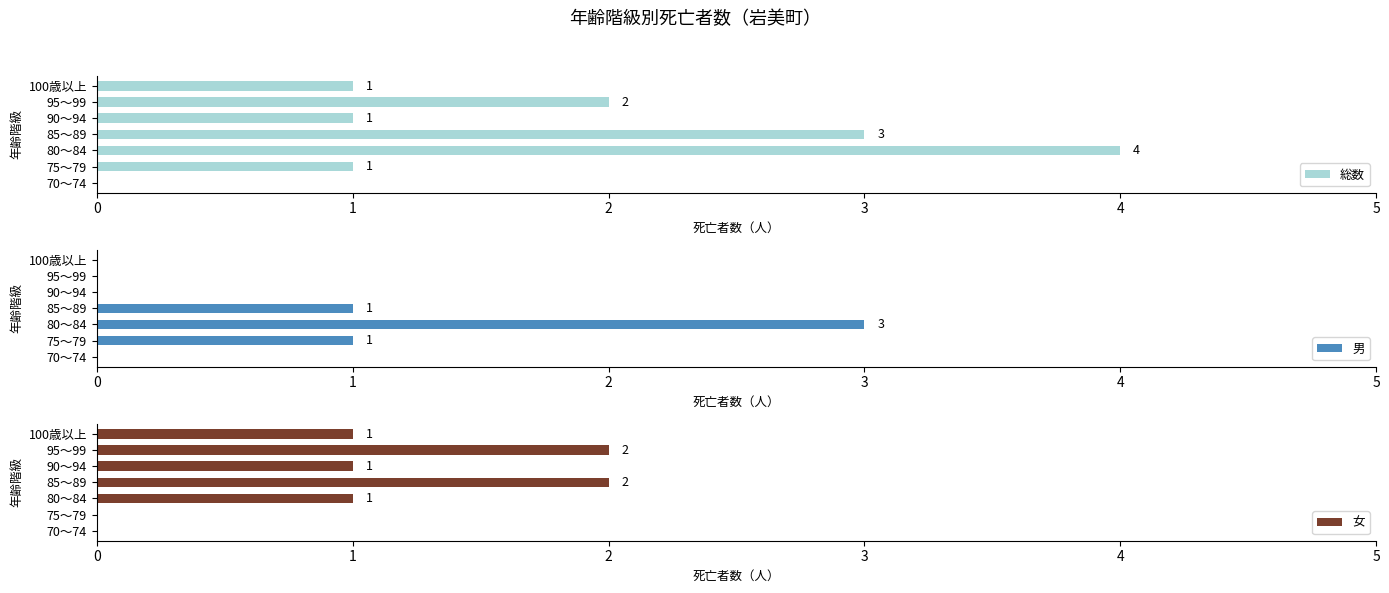

What is the sum of all 総数 values?

12